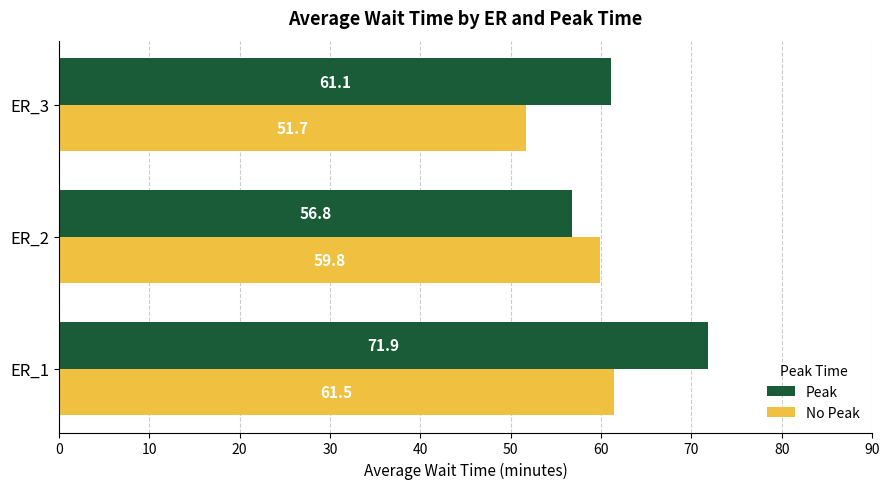

True or false: No Peak has a value of 61.5 at ER_1.

True